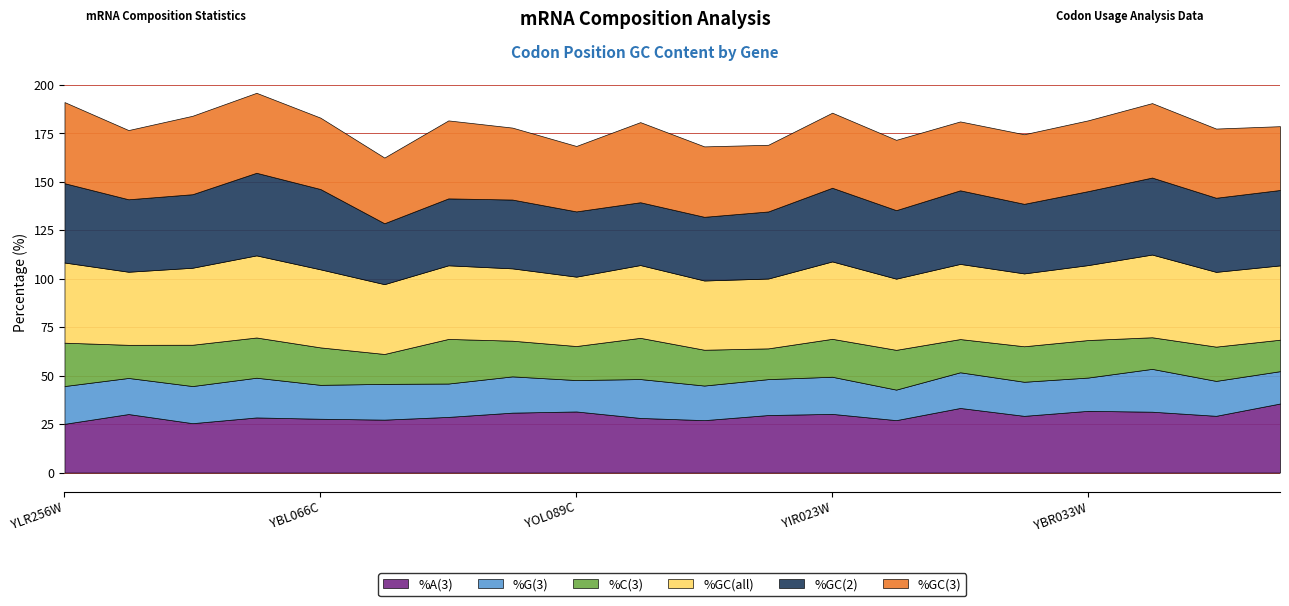

What is the maximum value for %A(3)?

35.6